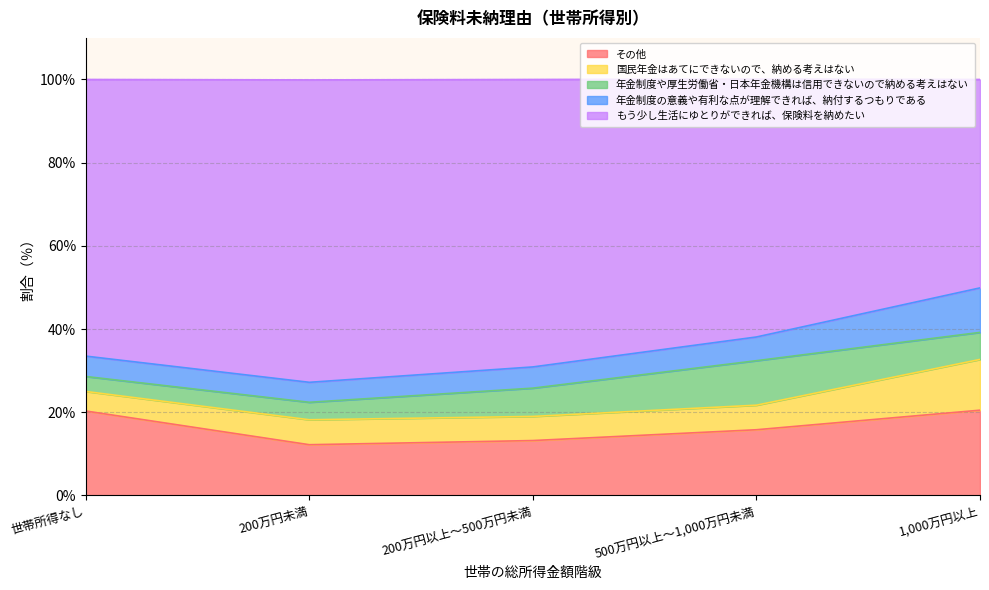

What is the average value of the 年金制度の意義や有利な点が理解できれば、納付するつもりである series?

6.2